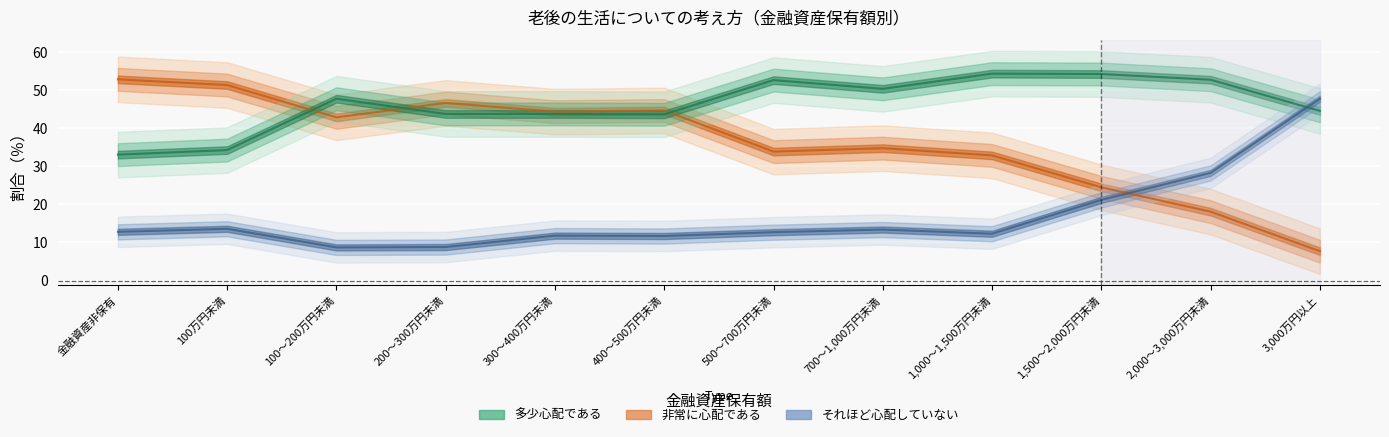

What is the minimum value for 非常に心配である?

7.7